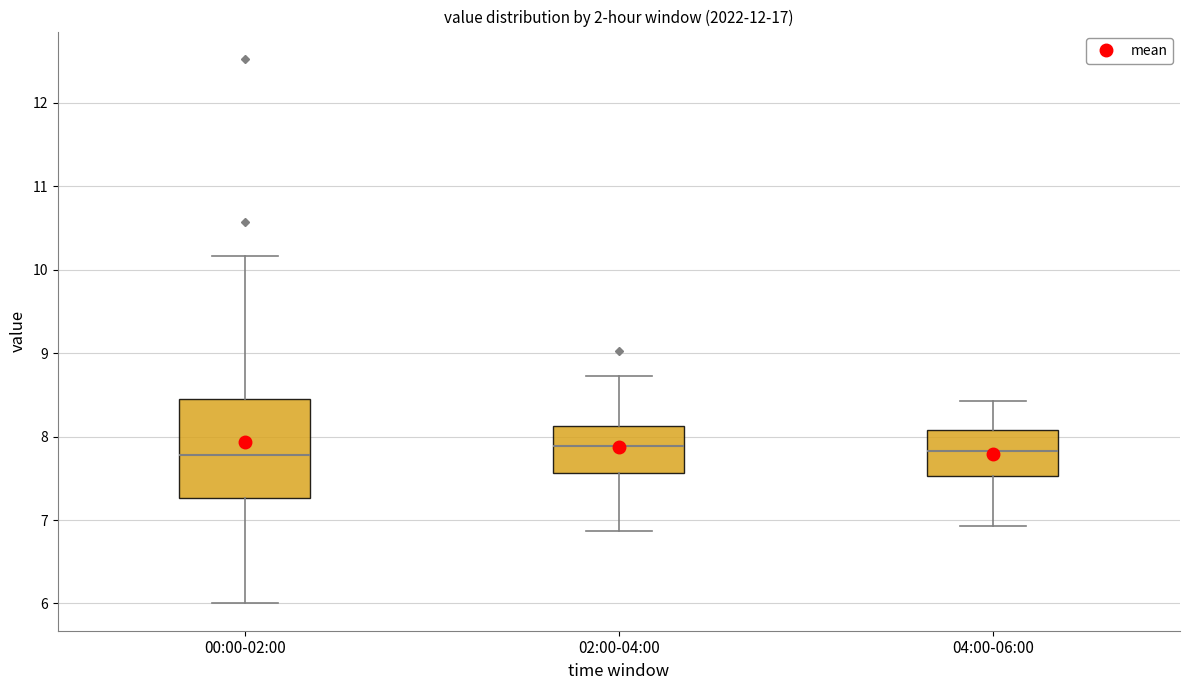

Where does the lower whisker of the box for 00:00-02:00 end on the y-axis? The values are not printed on the chart, so give them approximately, as read against the axis.

6.0